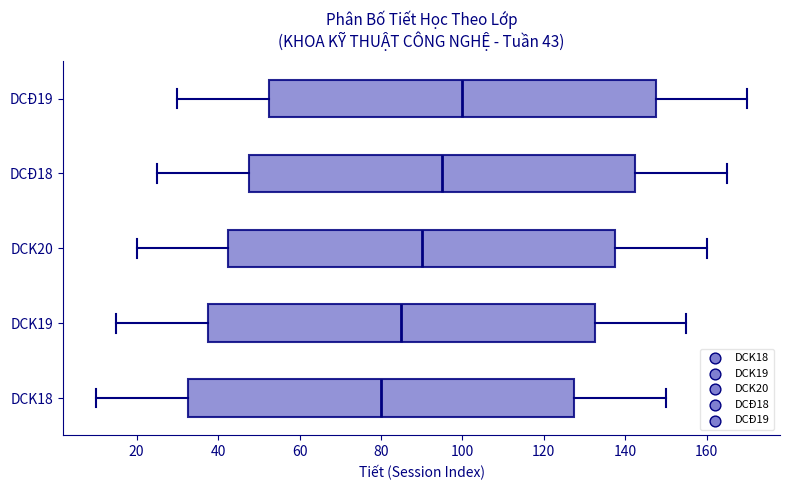

Which box's median line is the furthest to the left?

DCK18